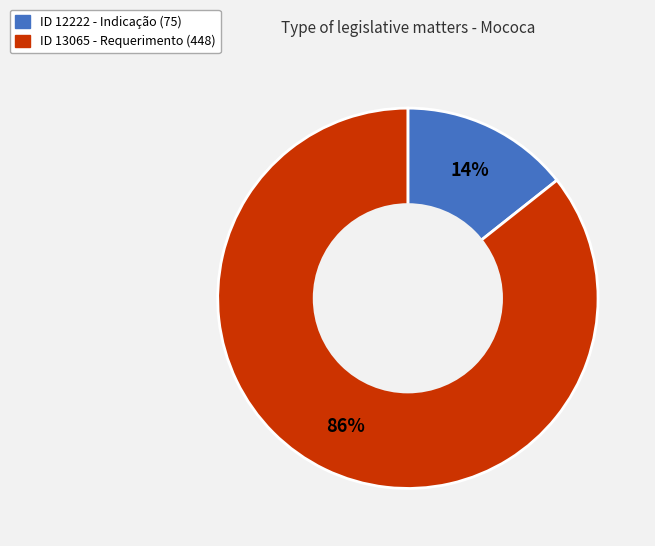

Which slice is the largest?

ID 13065 - Requerimento (448)